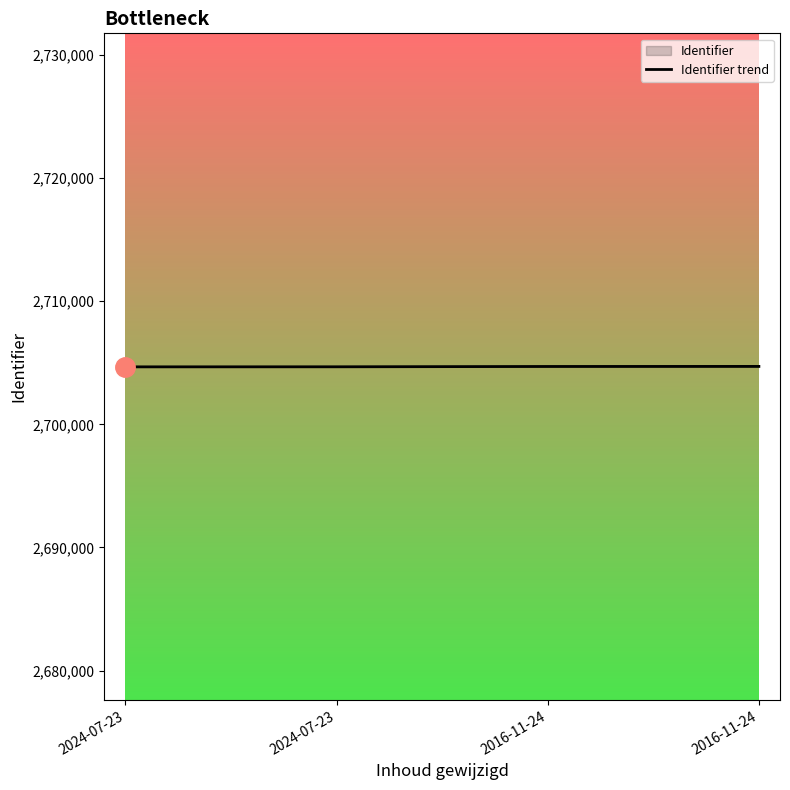

Approximately how many times larger is the value at 2016-11-24 compared to 2016-11-24?

1.0